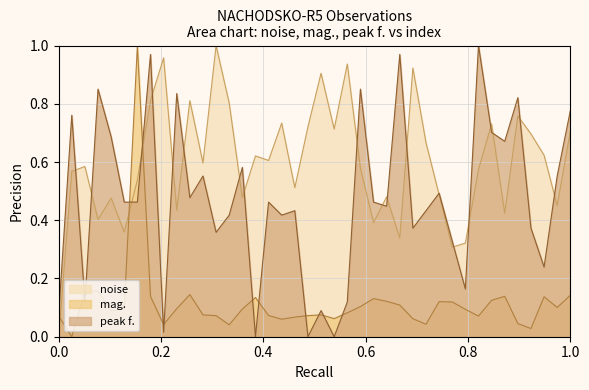

How many times do mag. and noise cross each other?

3